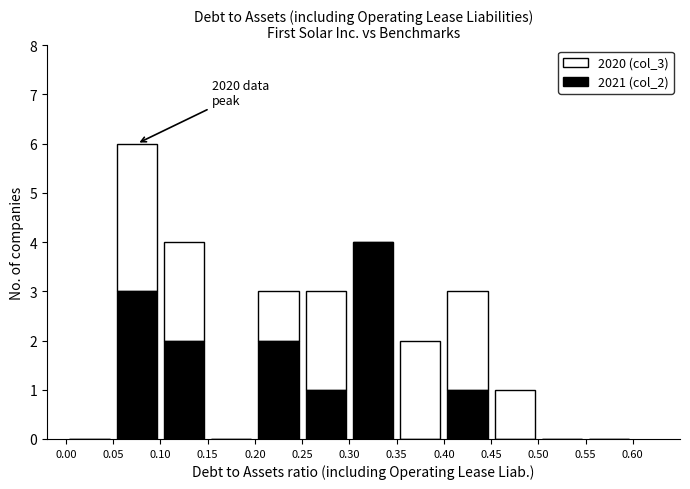

Which range on the x-axis has the tallest stacked bar (by total height)?

0.05 to 0.10